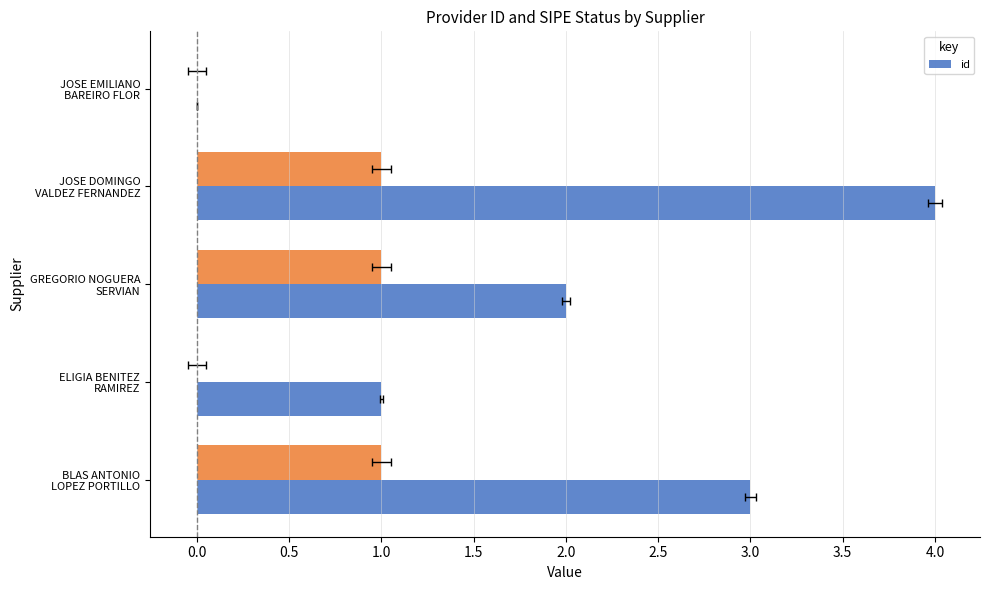

What is the difference between the maximum and minimum values?

4